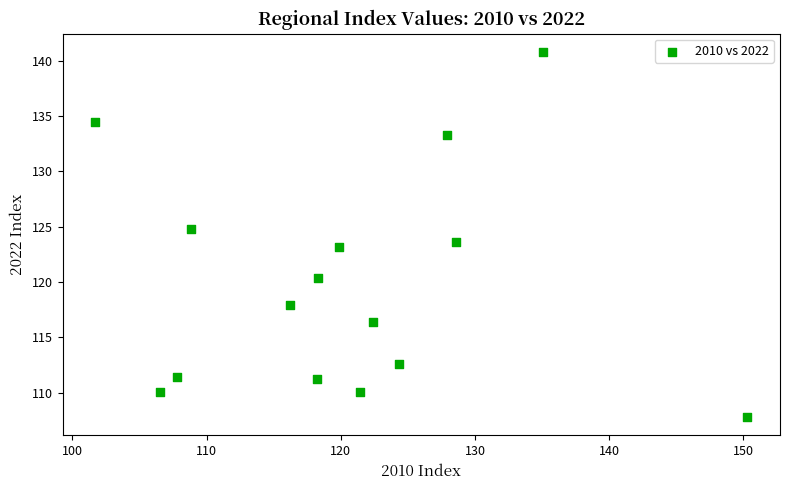

What is the range of Y values (max minus min)?

33.0